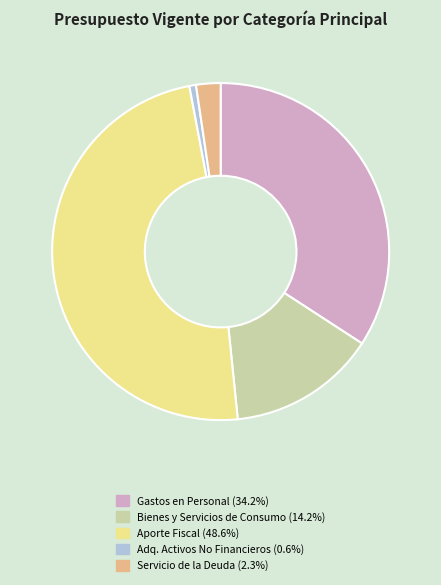

Does any single category account for the majority?

No